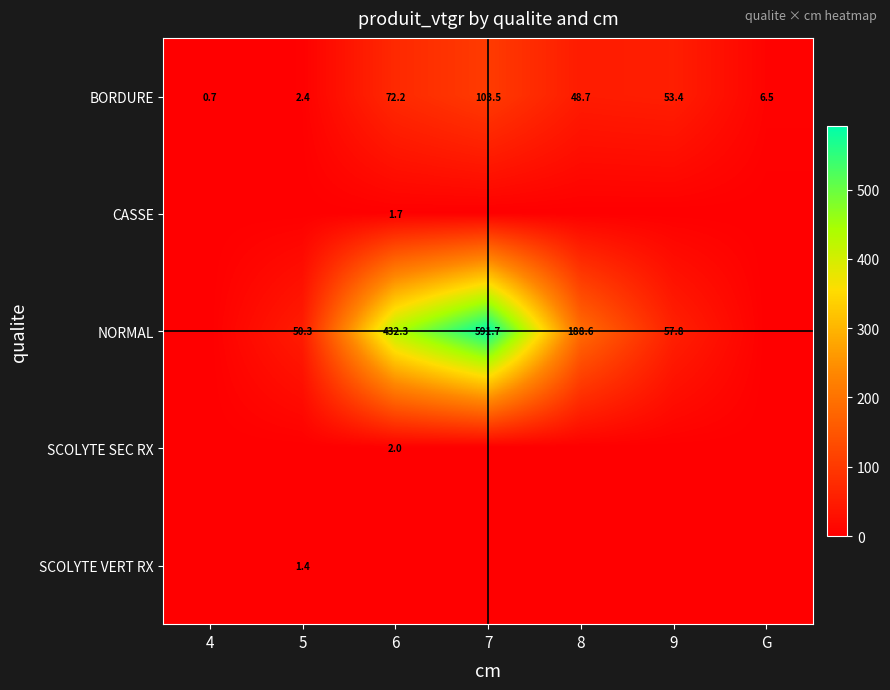

The BORDURE series shows 9.2 at G. True or false?

False